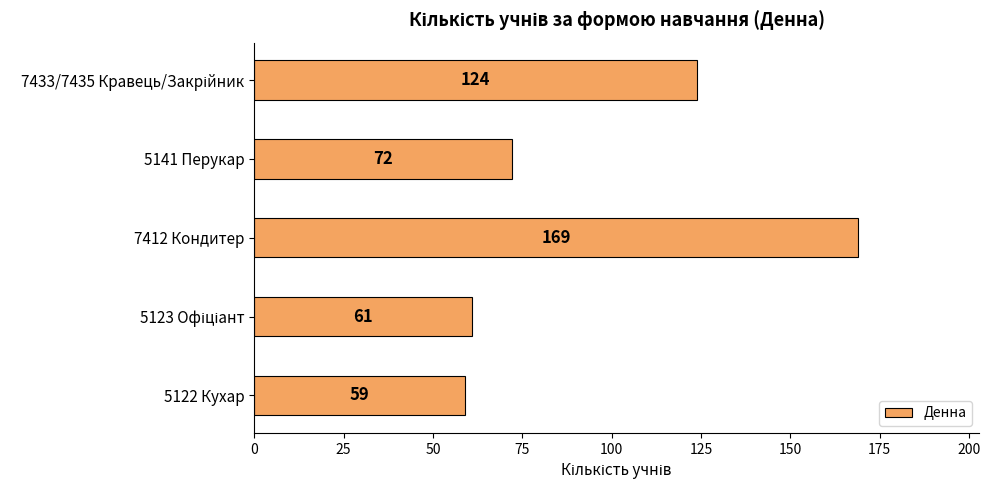

Does the chart contain any negative values?

No